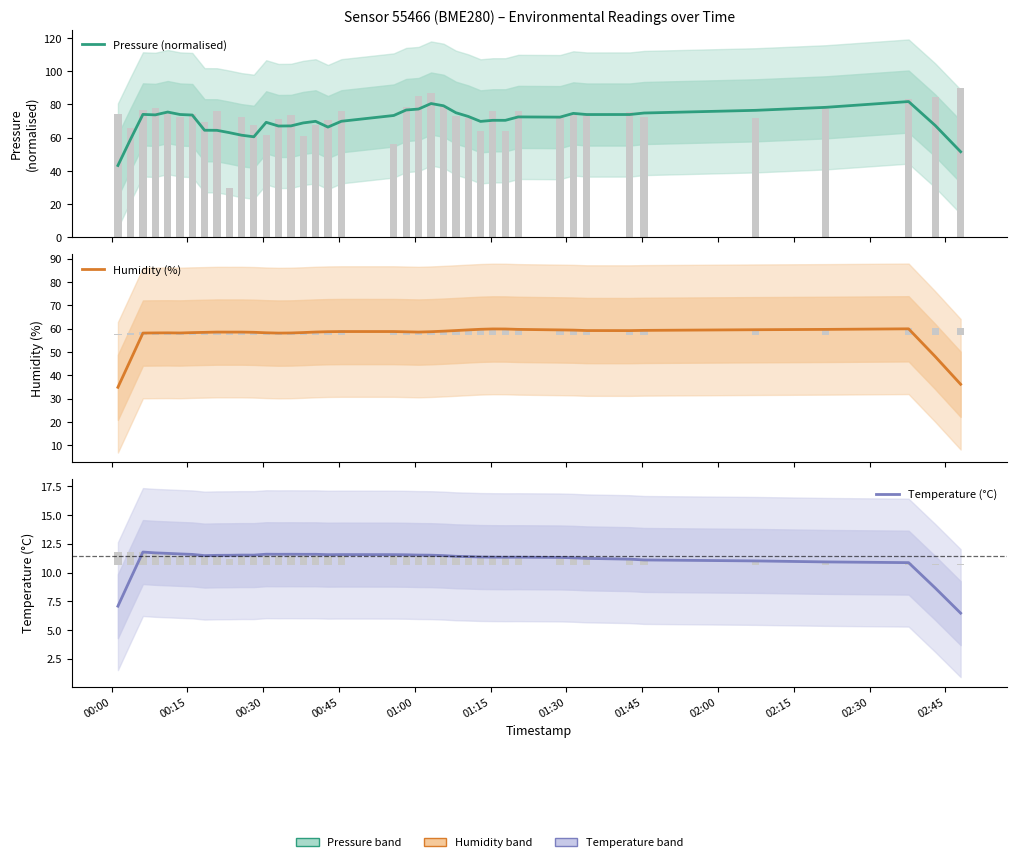

What is the sum of all Humidity (%) values?

2285.1